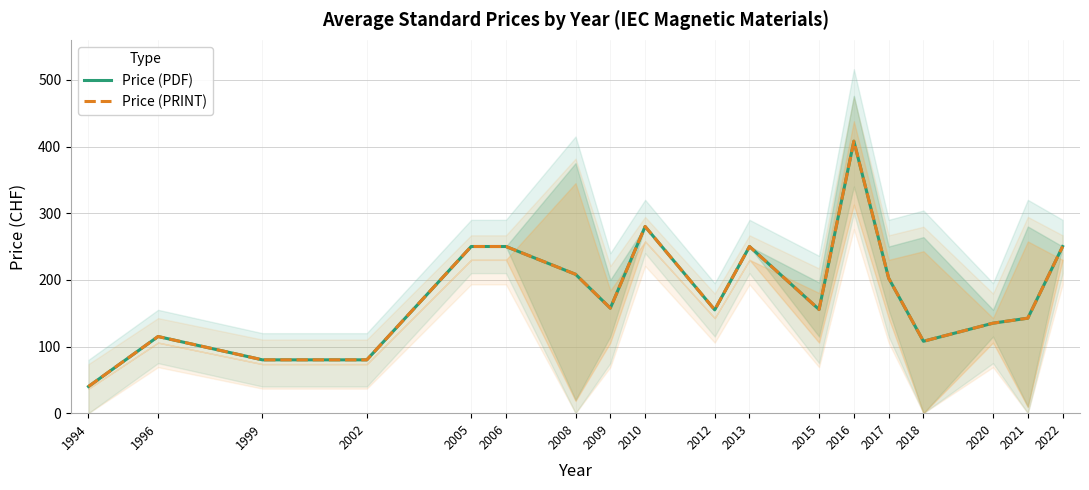

Is this an area chart (filled region under the line)?

No